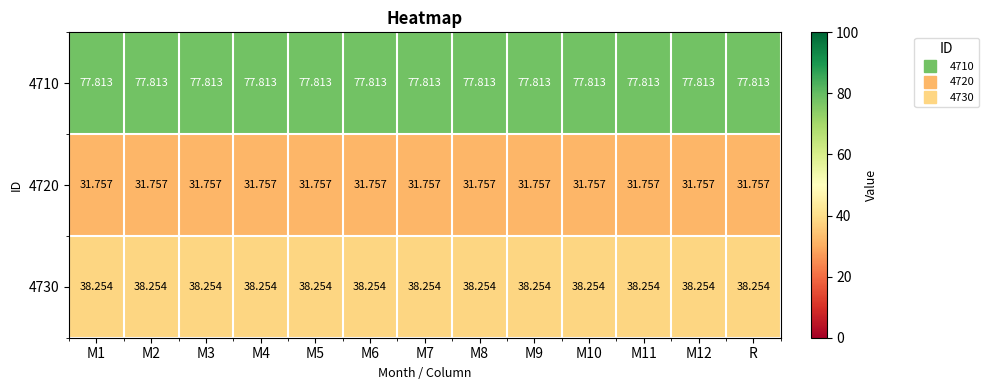

How many series are shown in this chart?

3